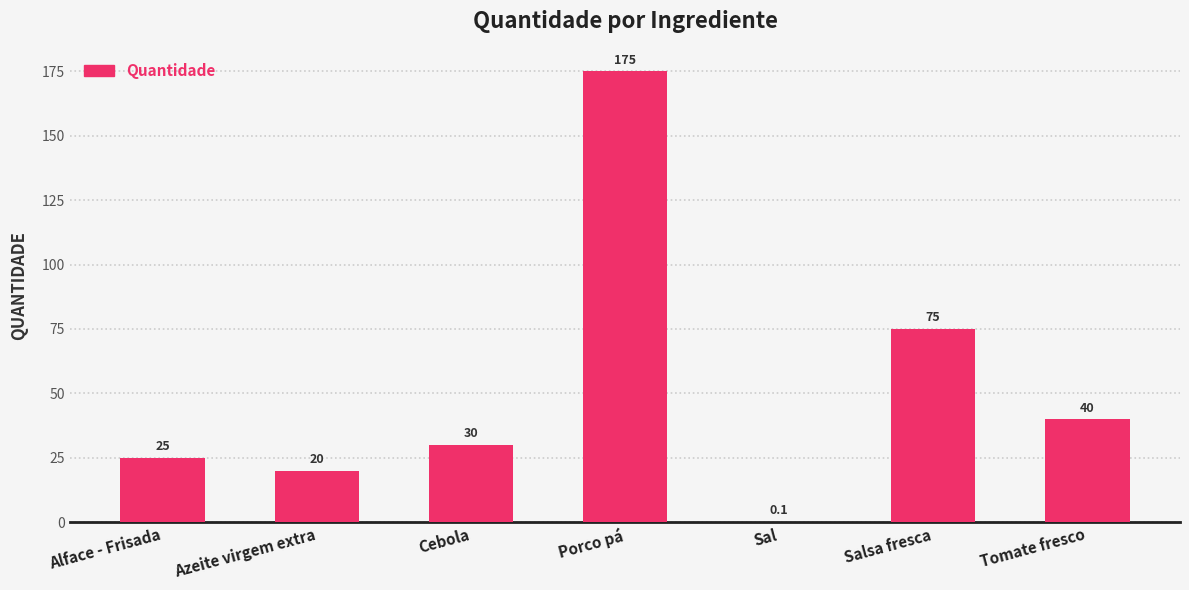

At which label is the value closest to 87?

Salsa fresca